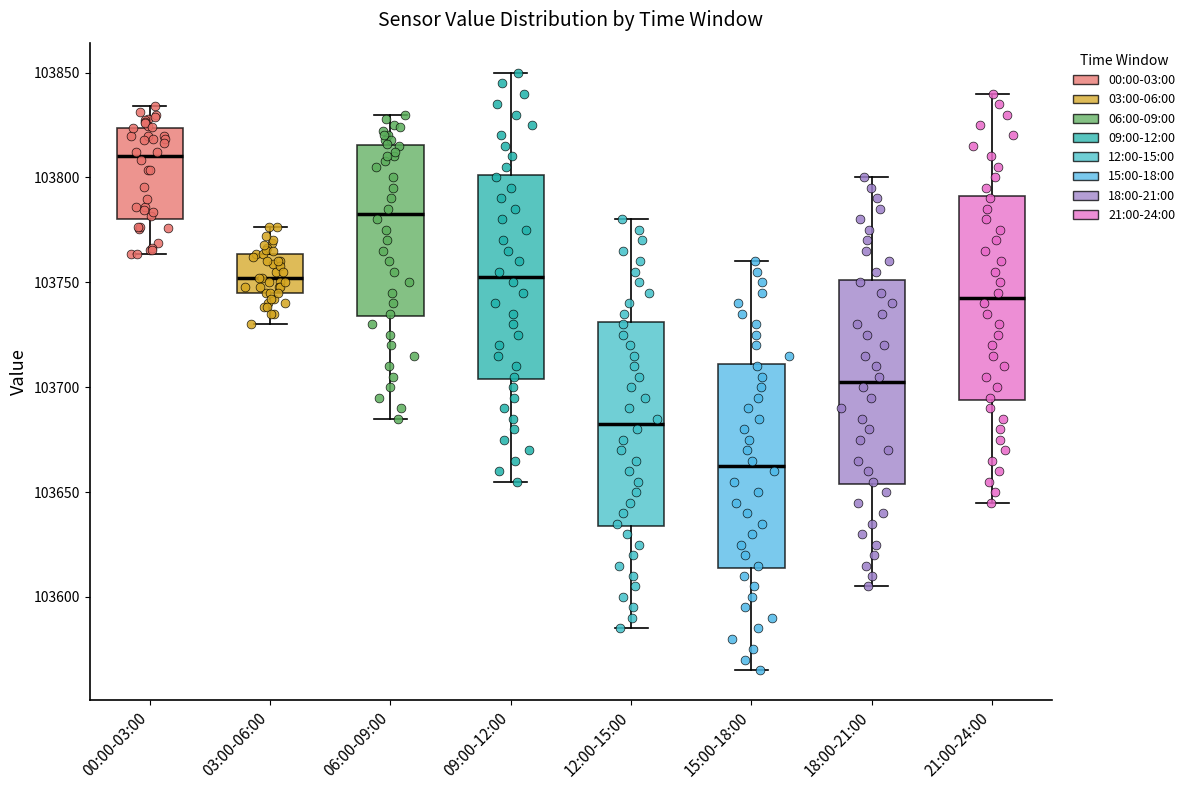

Which box's median line is the highest?

00:00-03:00